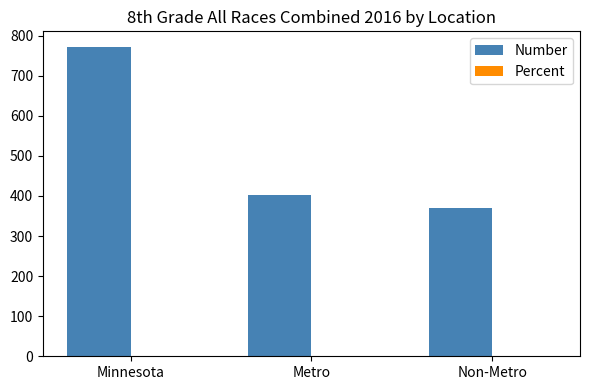

What is the maximum value for Number?

772.0